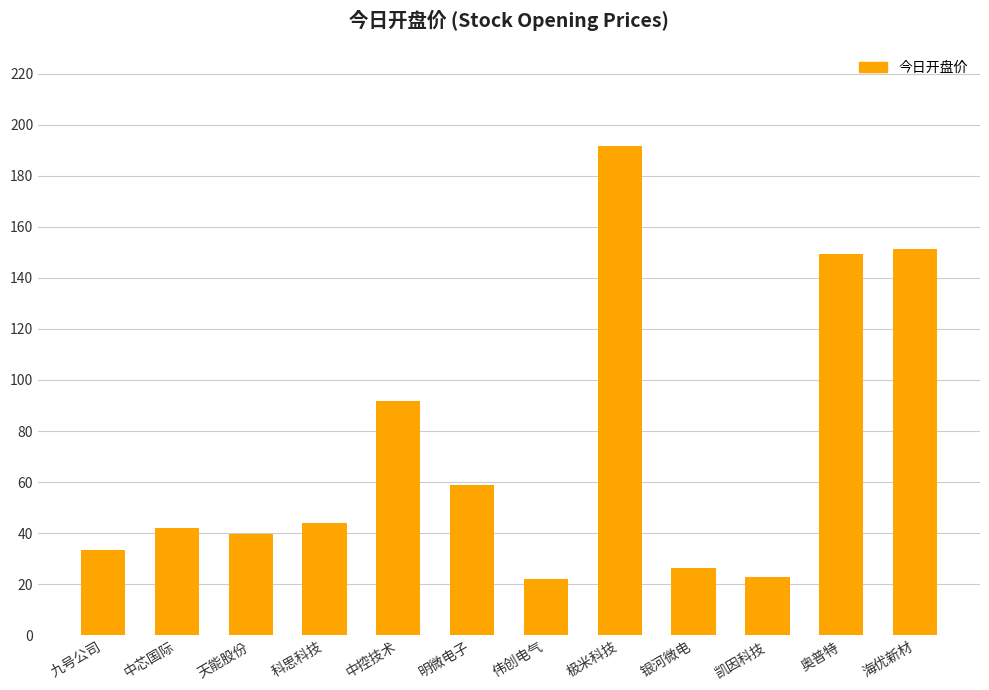

What is the change in value from 极米科技 to 凯因科技?

-168.9